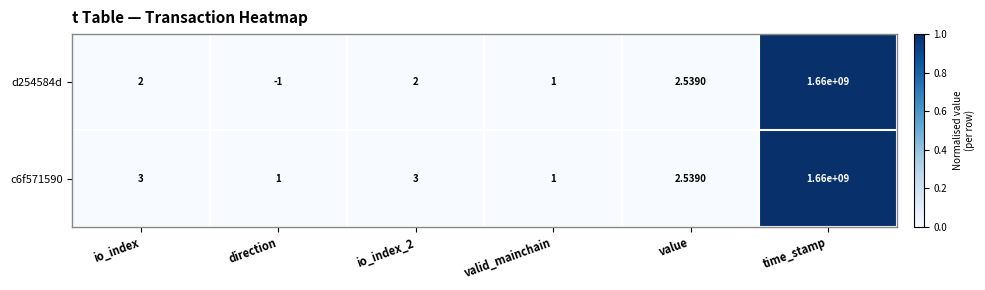

Is the value of c6f571590 at time_stamp greater than the value of d254584d at valid_mainchain?

Yes